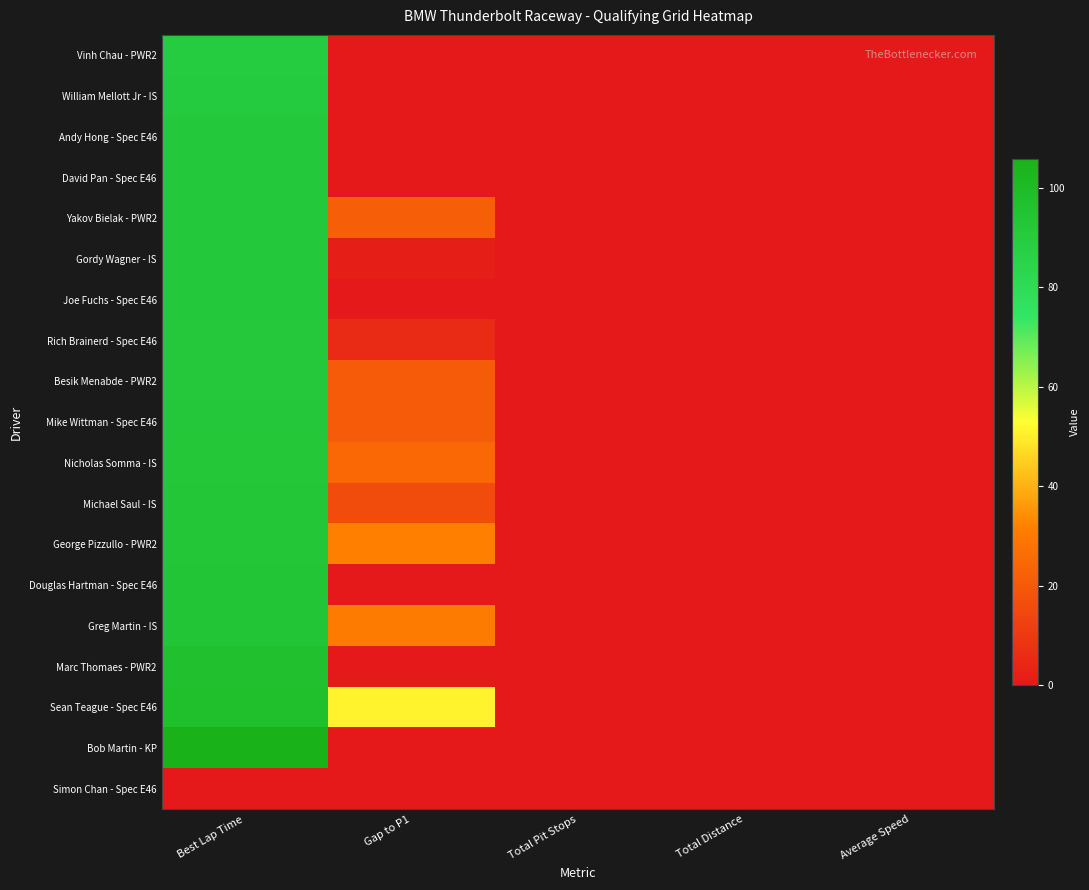

At which category is the sum across all series the highest?

Best Lap Time